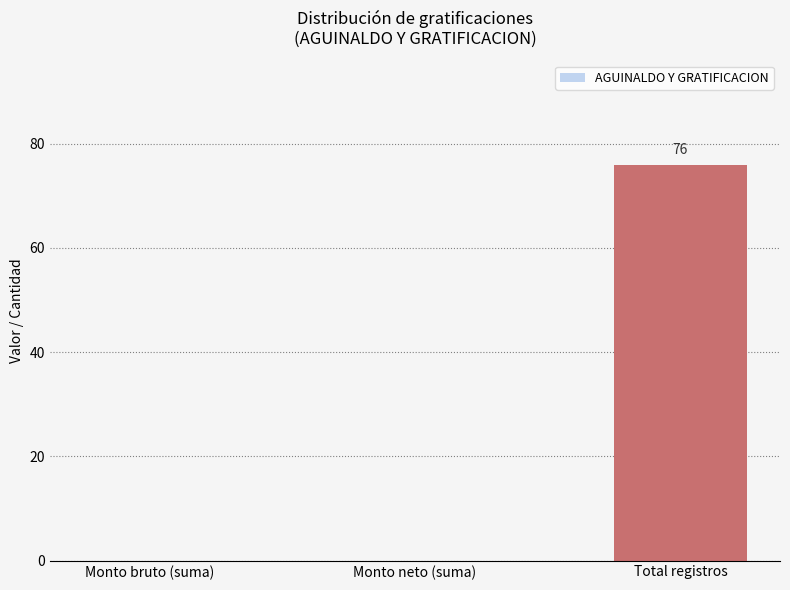

The value at Total registros is 106. True or false?

False